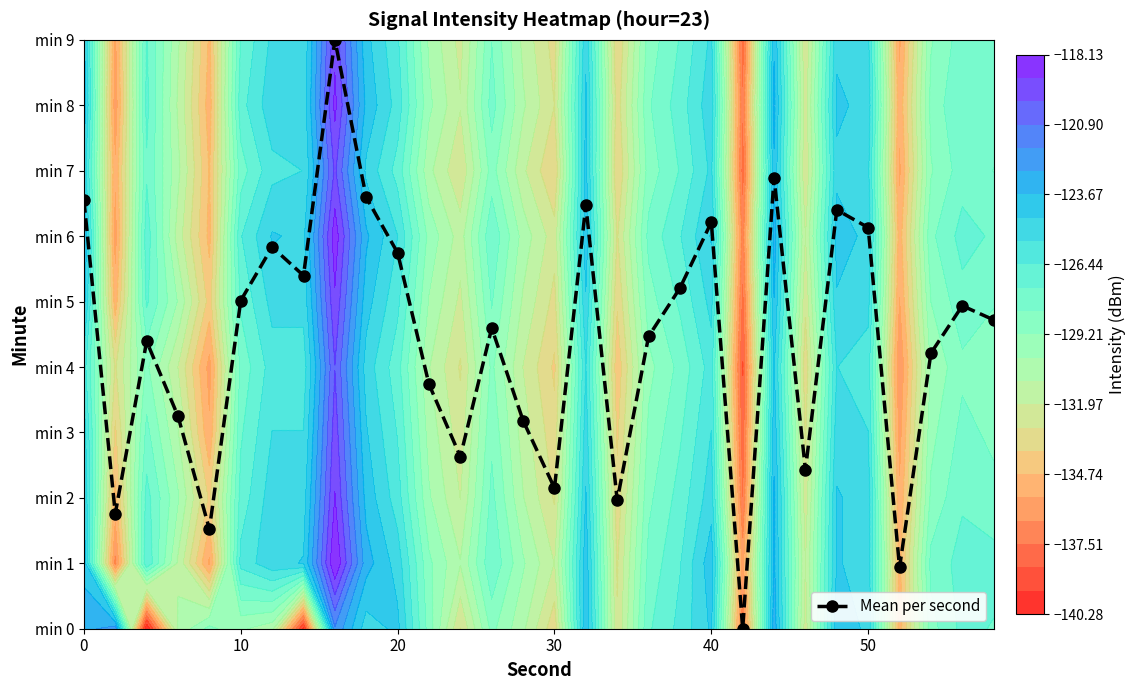

What is the change in value from 6 to 11?

-2.1